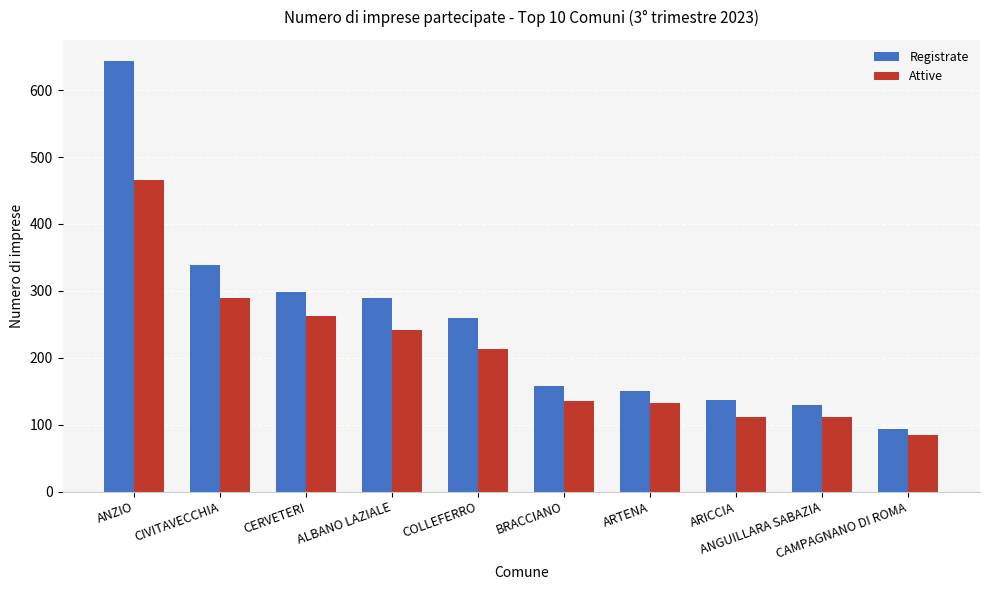

At how many categories does at least one series exceed 325?

2